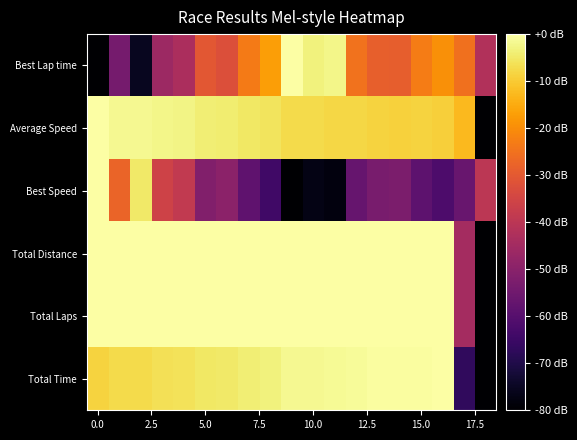

How many series are shown in this chart?

6